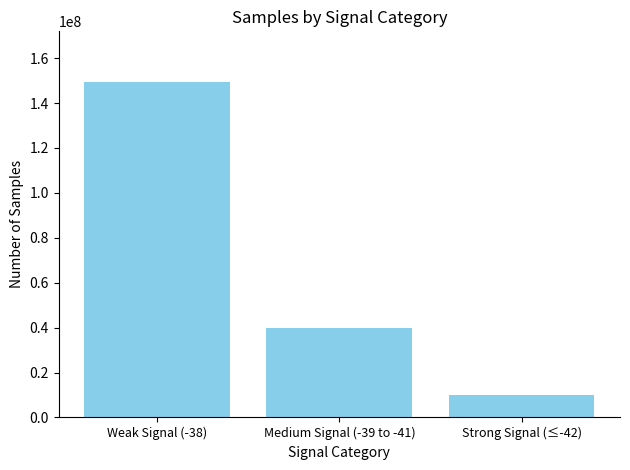

Reading left to right, what are all the values shown in this chart?

149486997	39892047	9974720